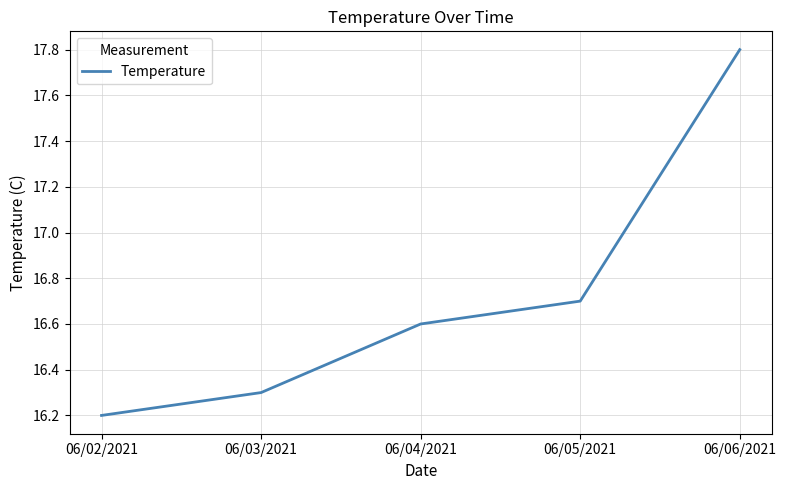

How many lines are shown in the chart?

1